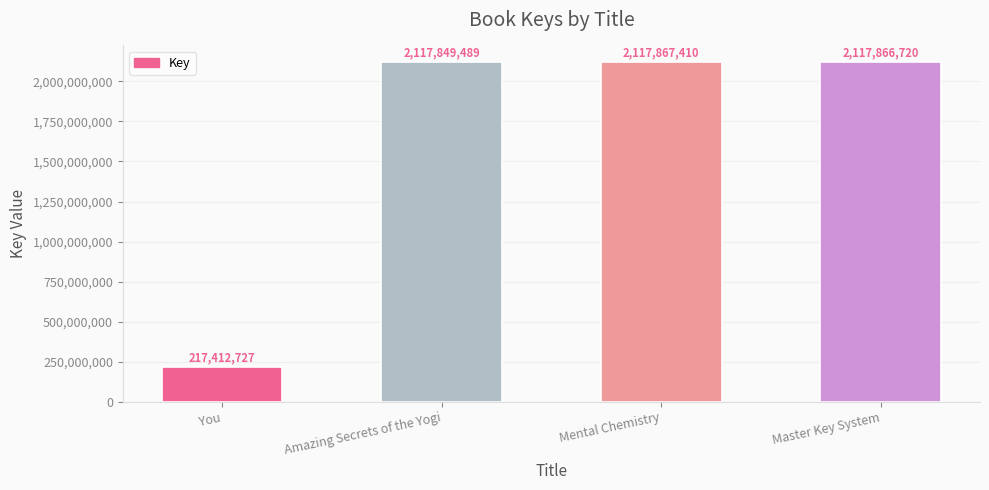

What is the difference between the maximum and minimum values?

1900454683